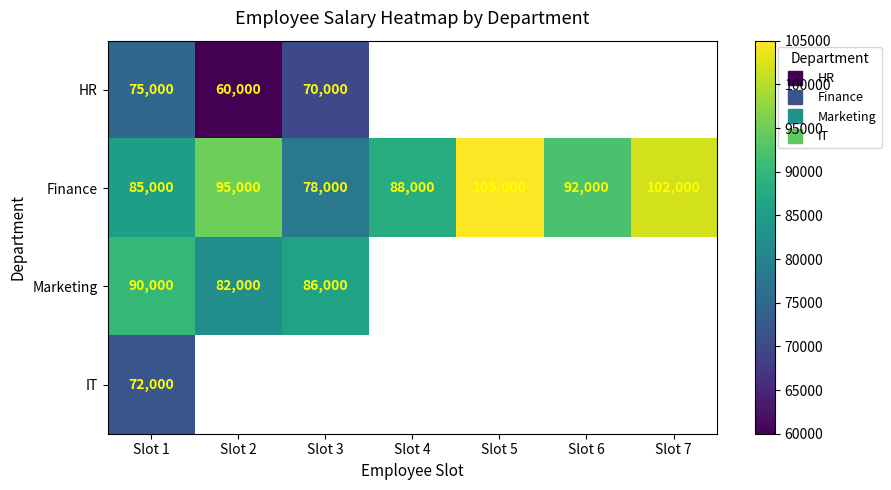

What is the smallest value displayed?

60000.0